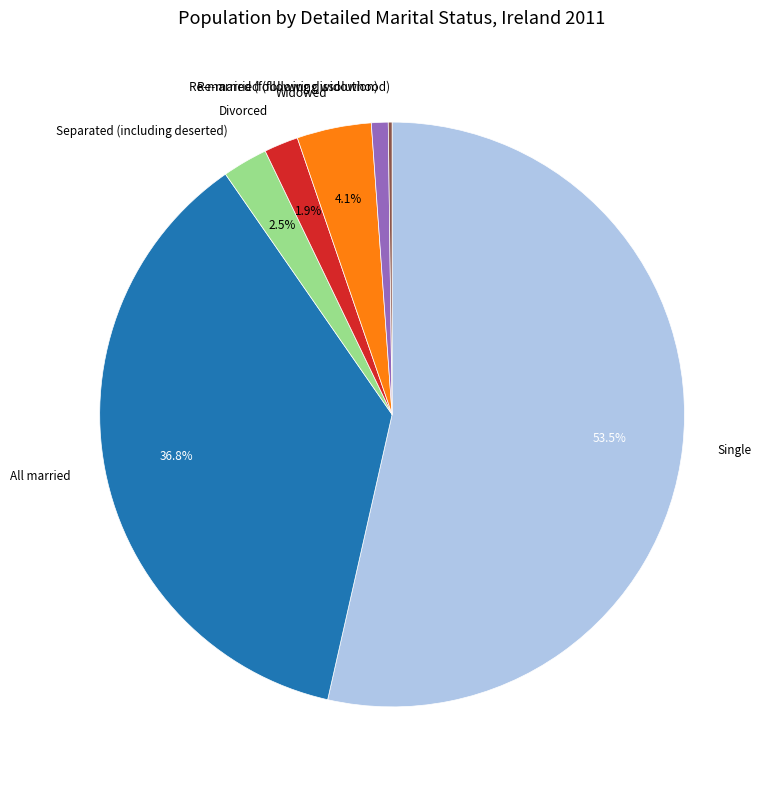

Which category accounts for the majority?

Single